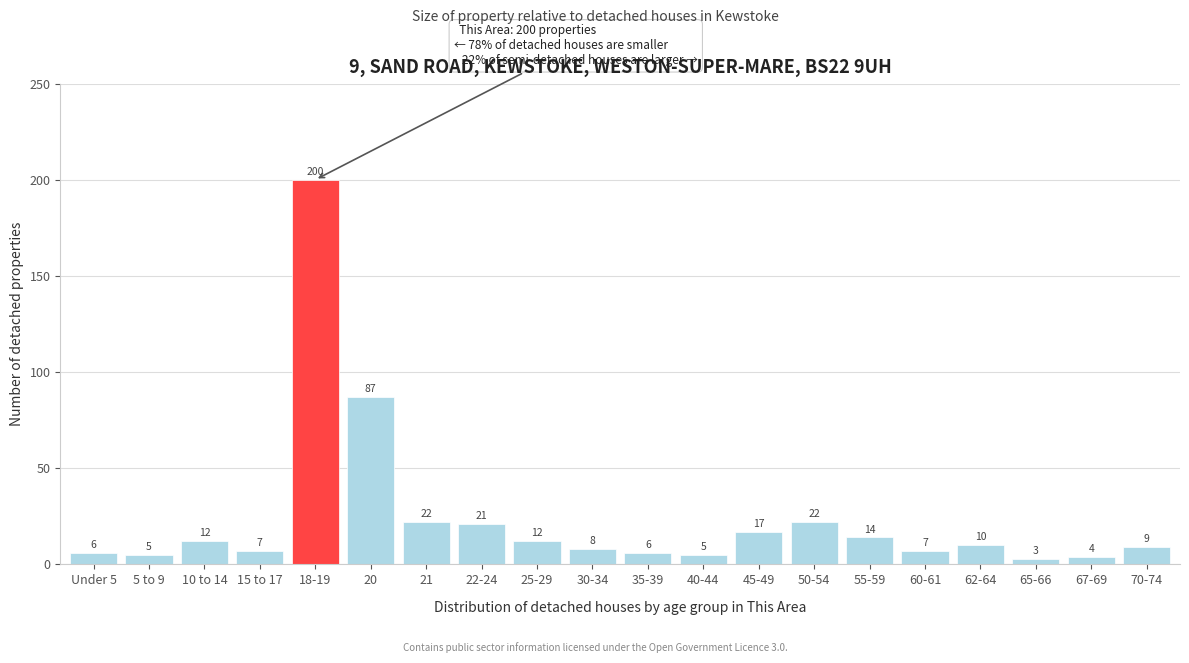

Reading left to right, list all the values displayed in this chart.

6	5	12	7	200	87	22	21	12	8	6	5	17	22	14	7	10	3	4	9